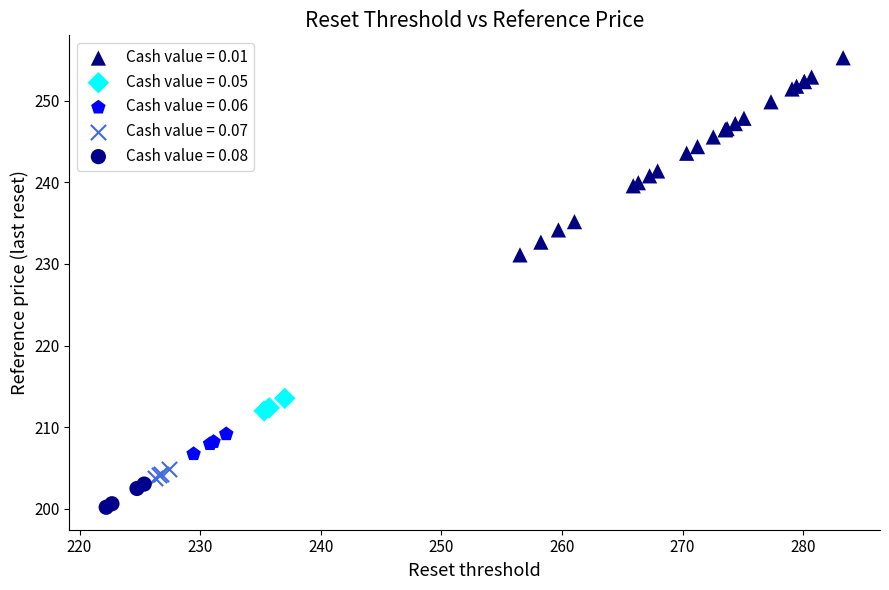

Which series has the largest Y range (max minus min)?

Cash value = 0.01